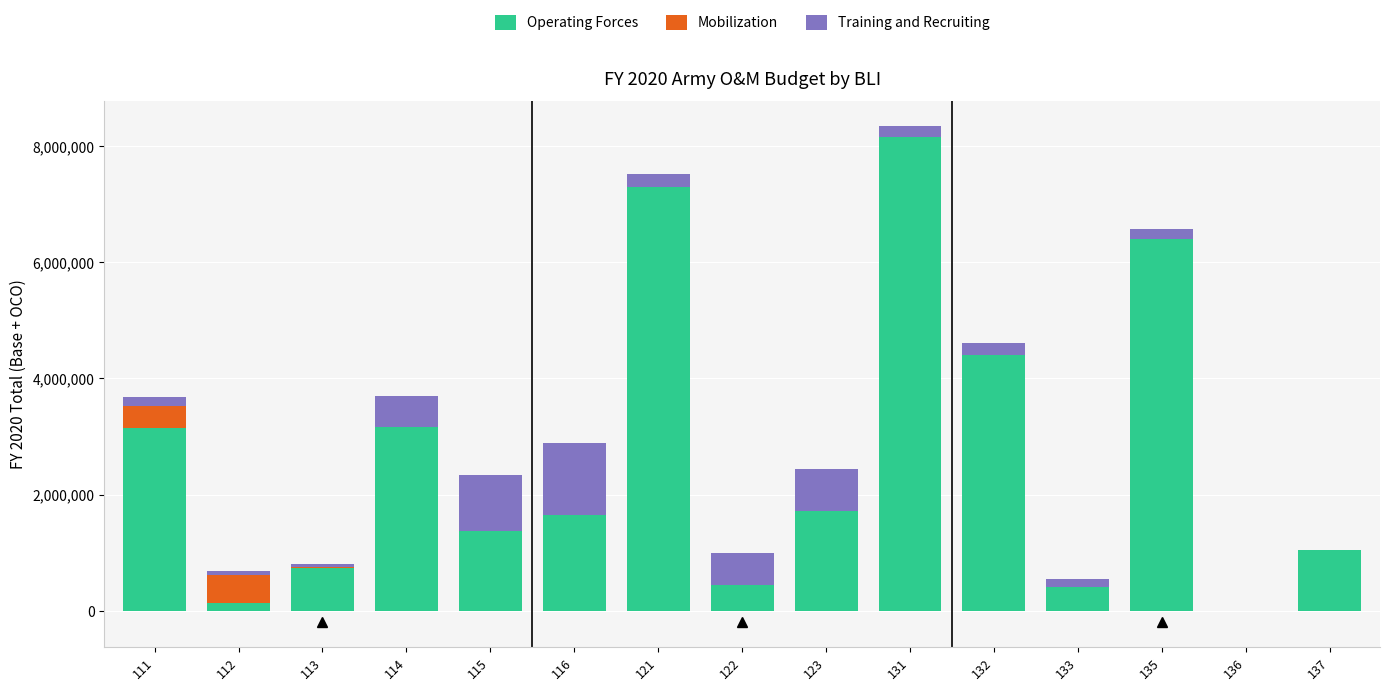

What are all the series names shown in the legend?

Operating Forces, Mobilization, Training and Recruiting